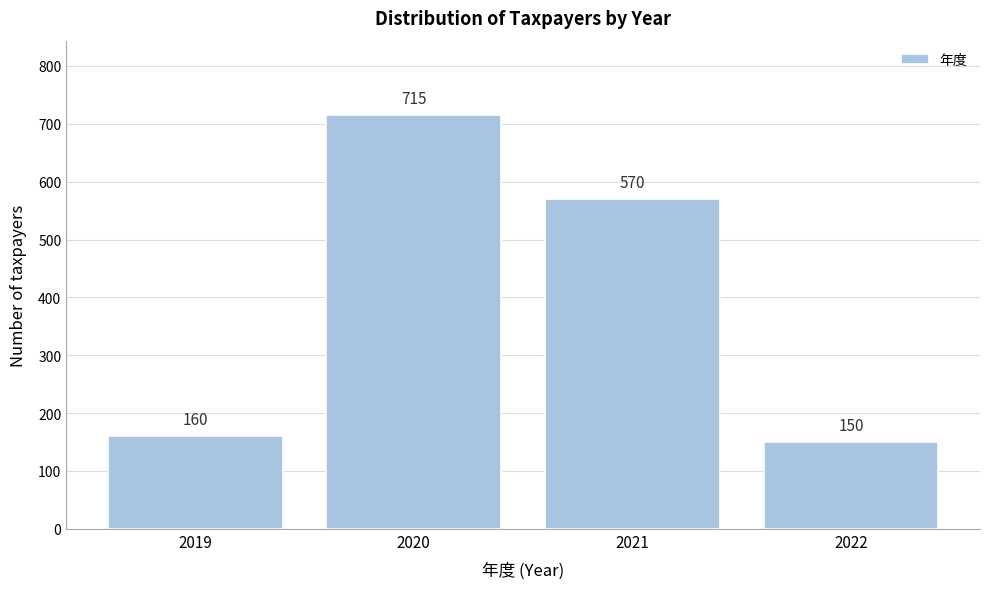

Reading left to right, what are all the values shown in this chart?

2019=160	2020=715	2021=570	2022=150